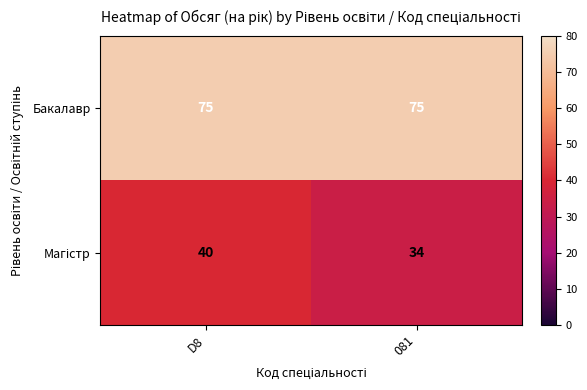

What is the maximum value shown in the chart?

75